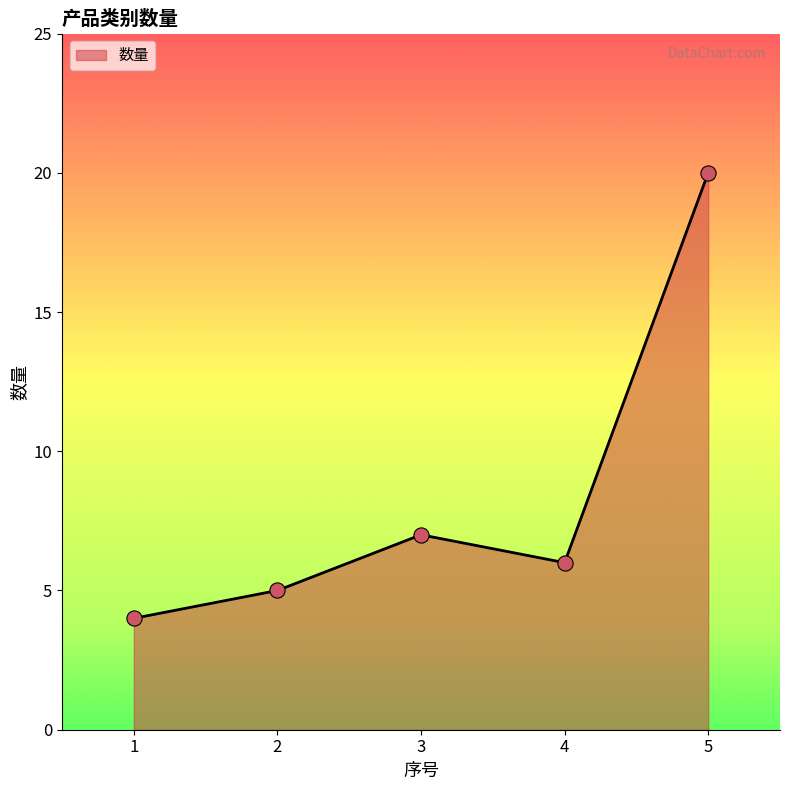

Between 5 and 2, which is larger?

5